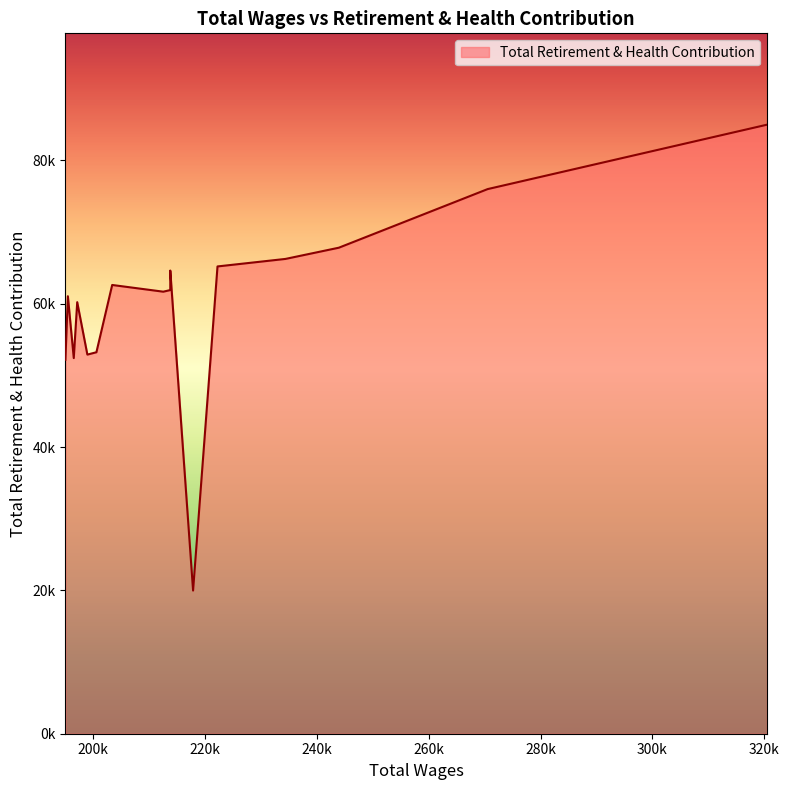

What is the smallest value displayed?

19975